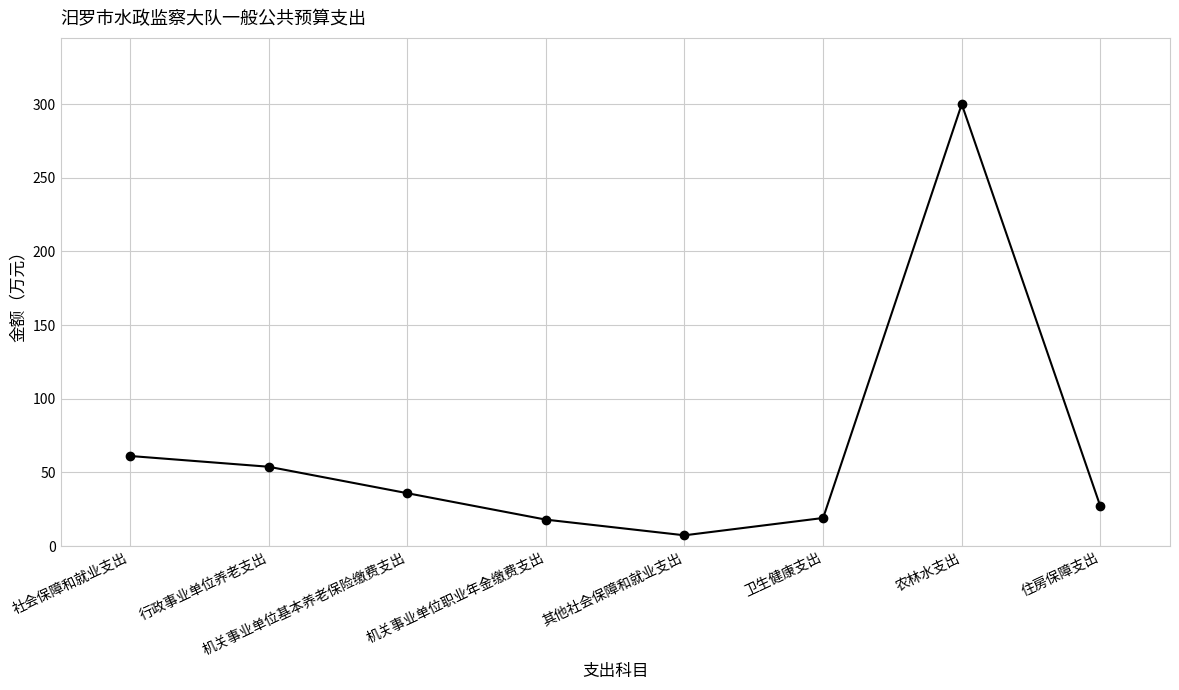

Read the value at 住房保障支出.

26.9